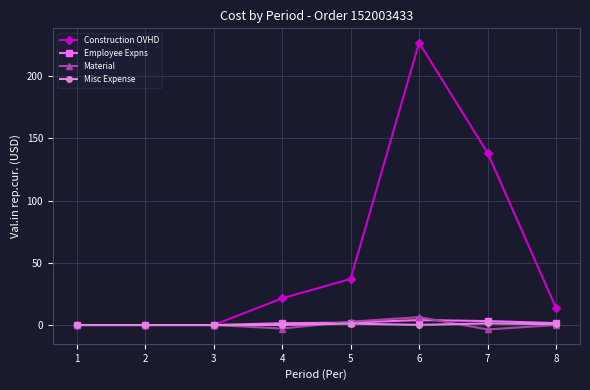

Which series has the largest total across all categories?

Construction OVHD